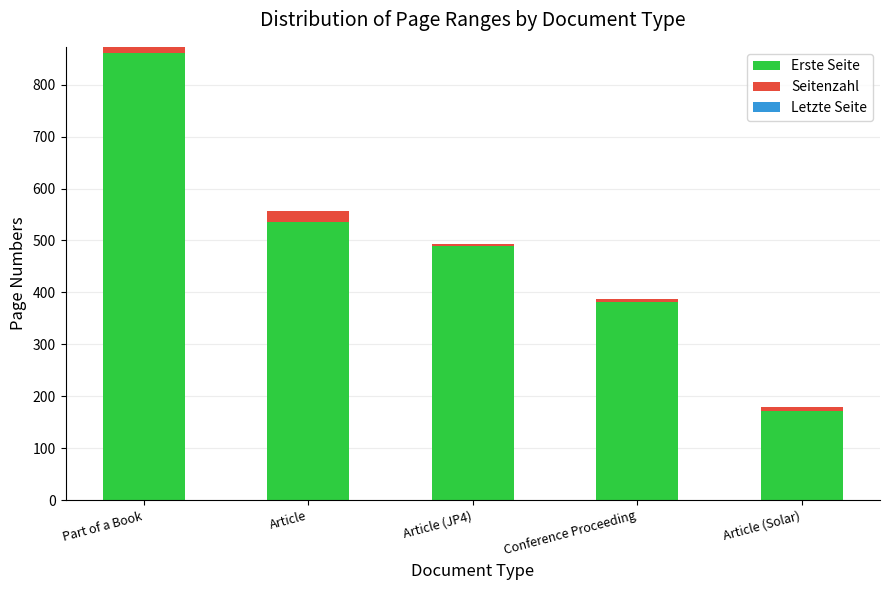

What is the average value of the Erste Seite series?

488